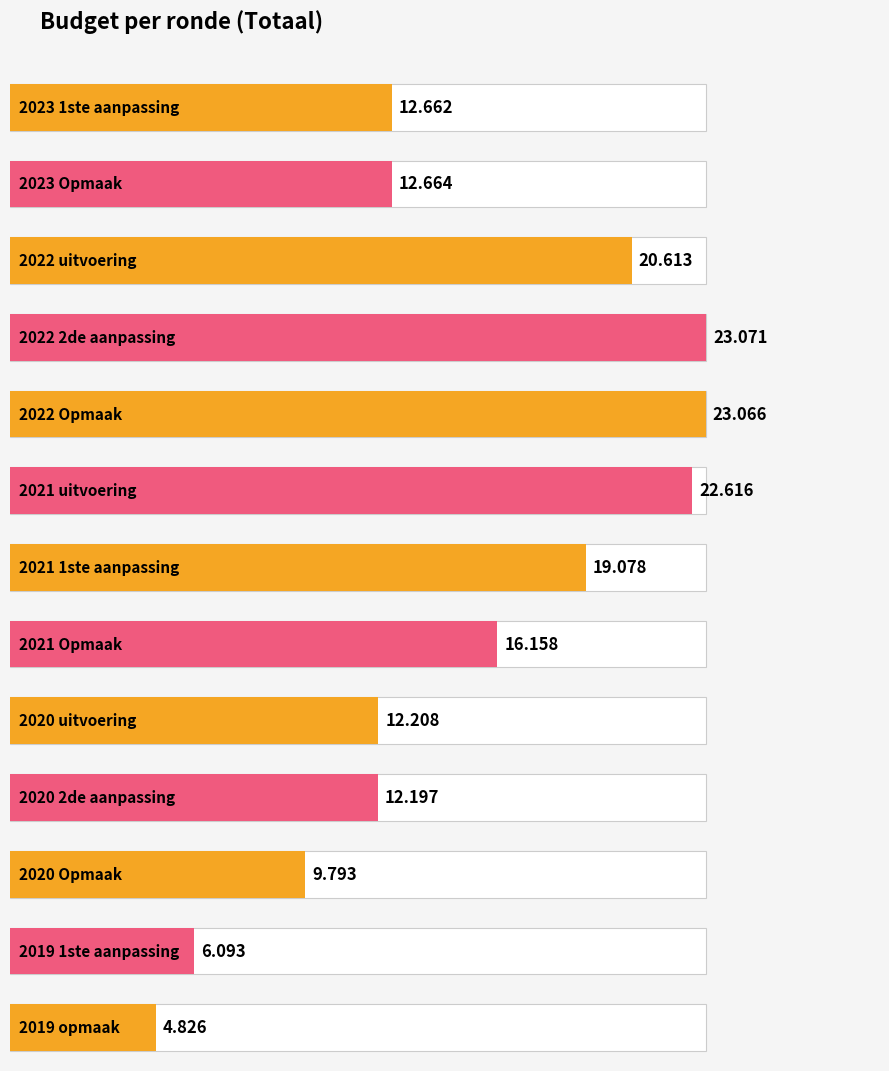

How many data points are above 12664?

6